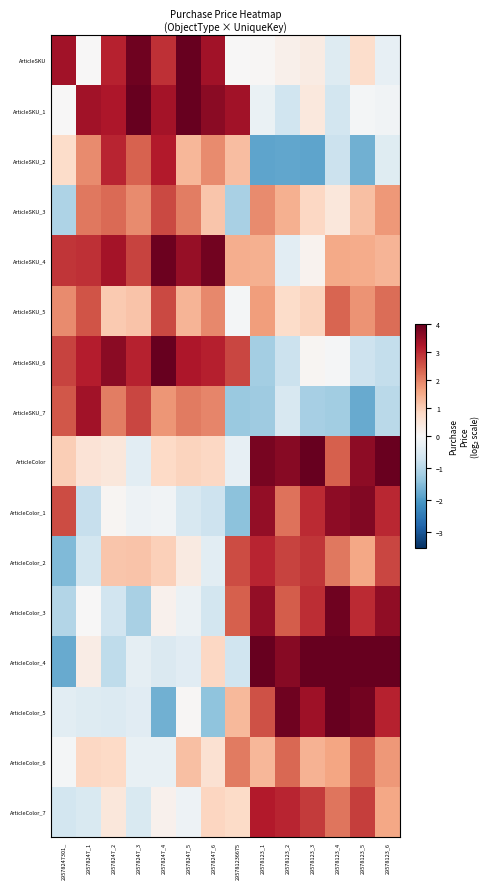

List the series in order of their peak value, highest first.

ArticleSKU_1, ArticleSKU_6, ArticleColor, ArticleColor_4, ArticleColor_5, ArticleSKU, ArticleSKU_4, ArticleColor_3, ArticleColor_1, ArticleSKU_7, ArticleSKU_2, ArticleColor_7, ArticleColor_2, ArticleSKU_5, ArticleSKU_3, ArticleColor_6